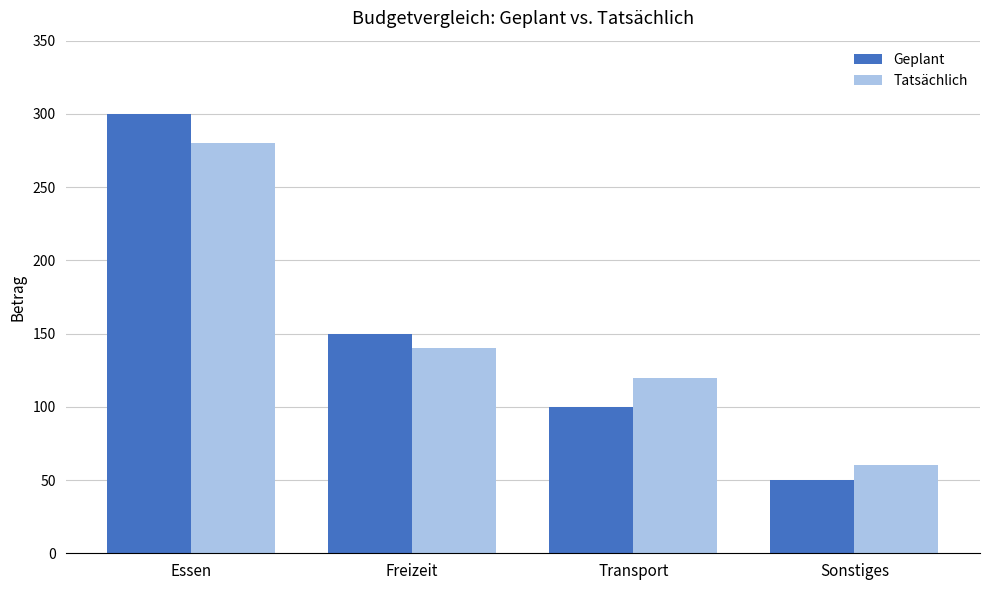

What position from the right is Transport?

2